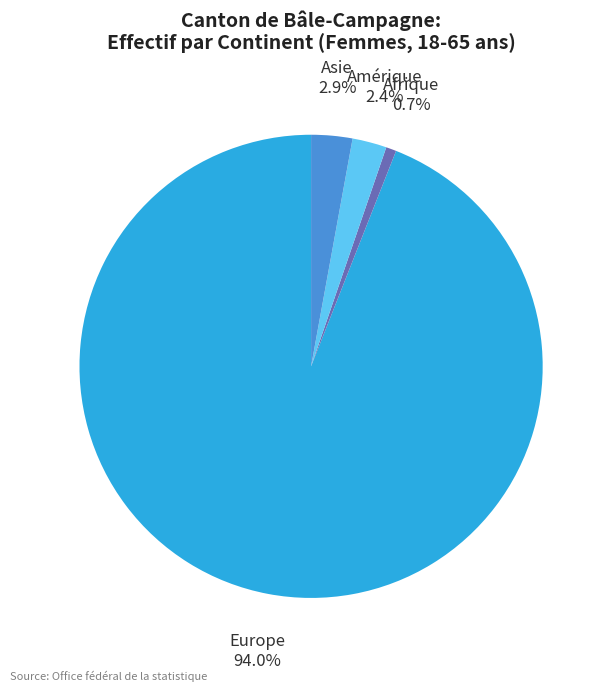

Is there any slice that represents more than half of the pie?

Yes